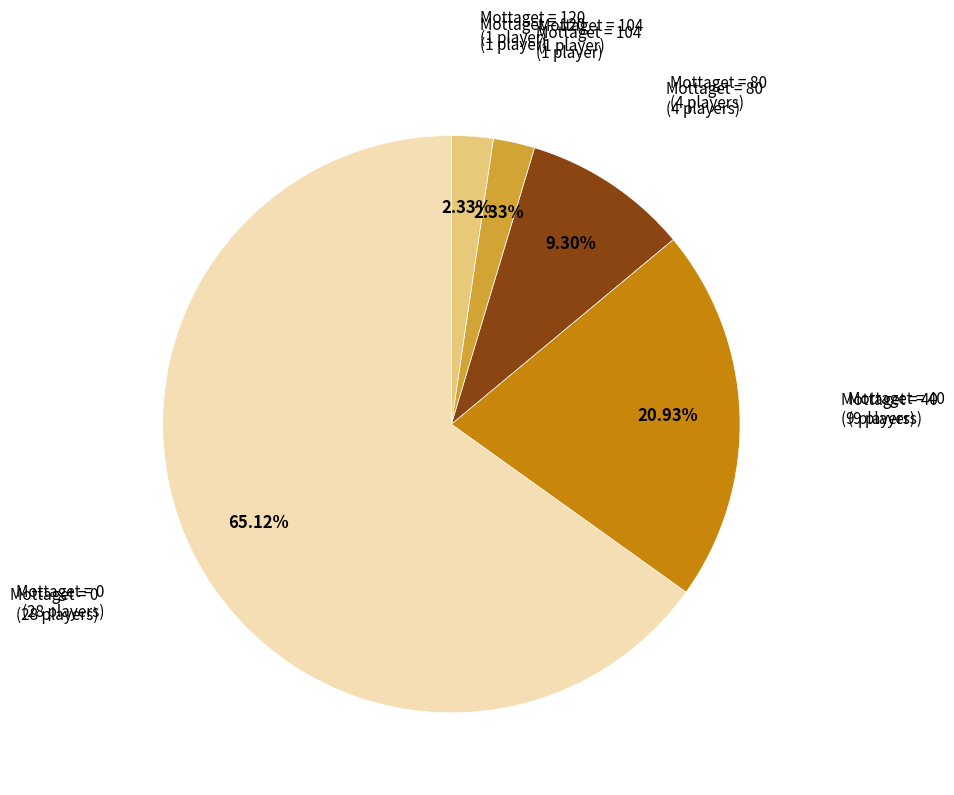

Is there a majority slice in this chart?

Yes